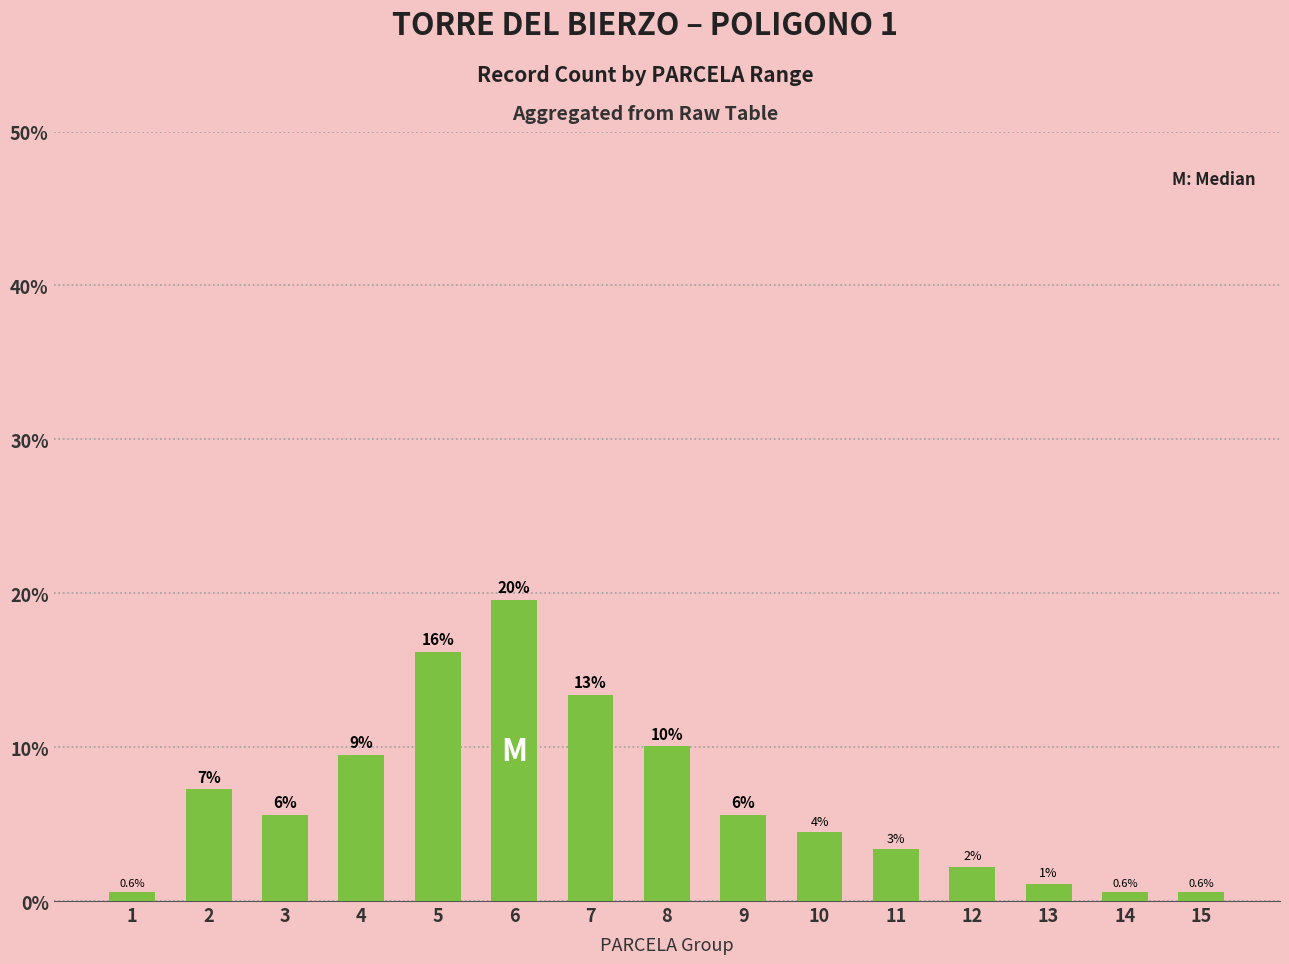

Does the chart contain any negative values?

No